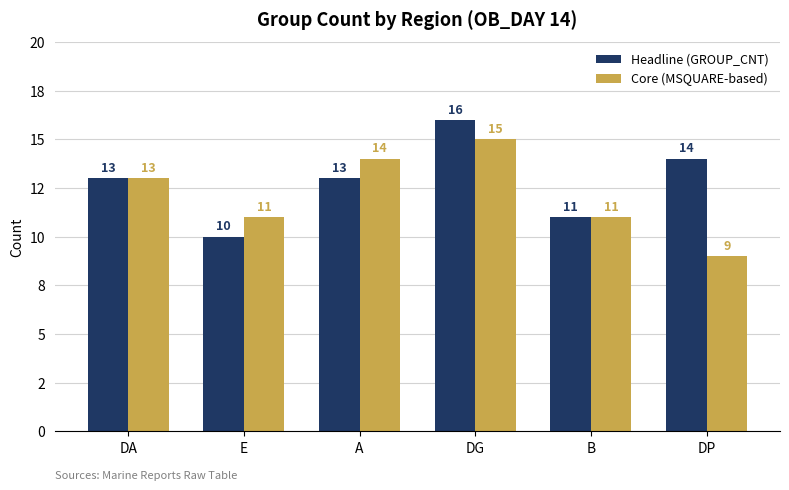

What position from the left is B?

5